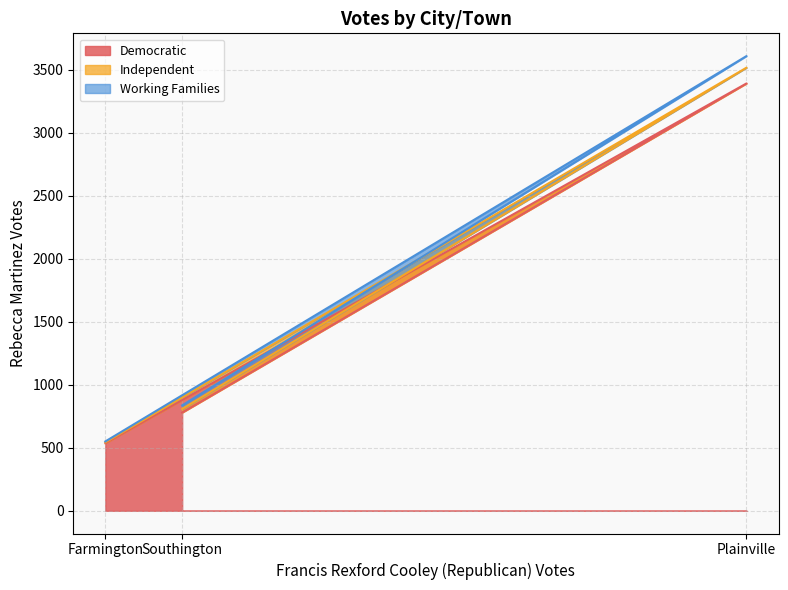

What is the difference between the maximum and minimum values in the Democratic series?

2854